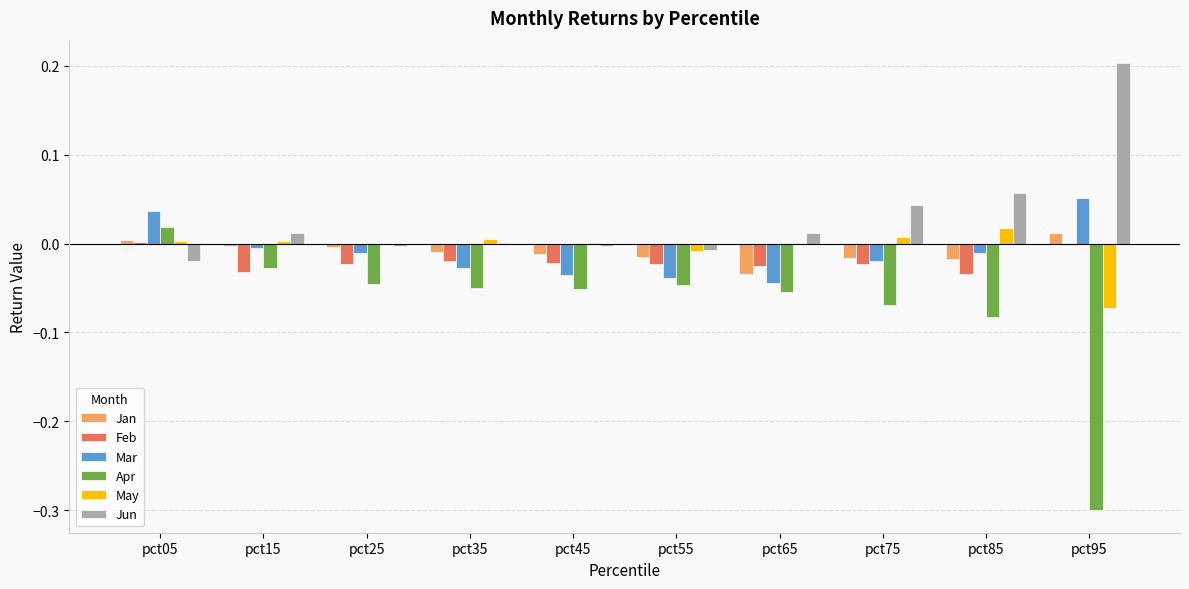

What are all the series names shown in the legend?

Jan, Feb, Mar, Apr, May, Jun